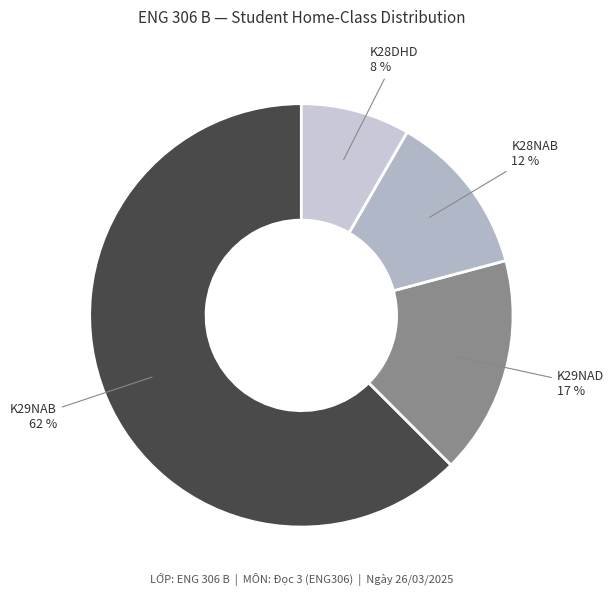

What is the largest slice in the pie chart?

K29NAB